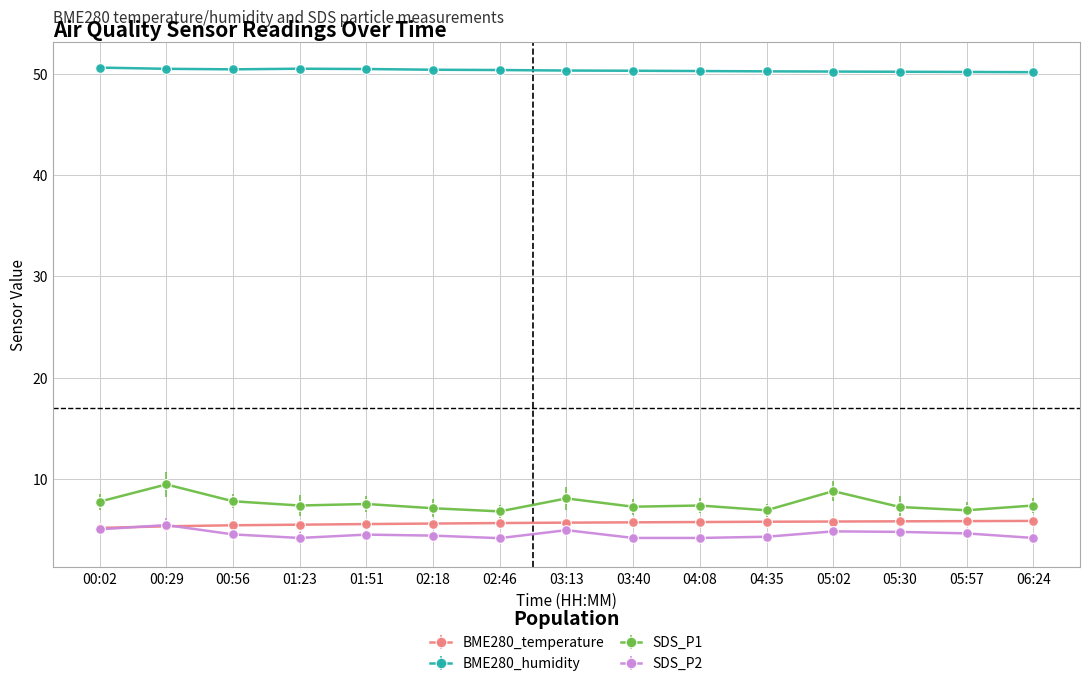

What is the total value across all series at 05:30?

68.1